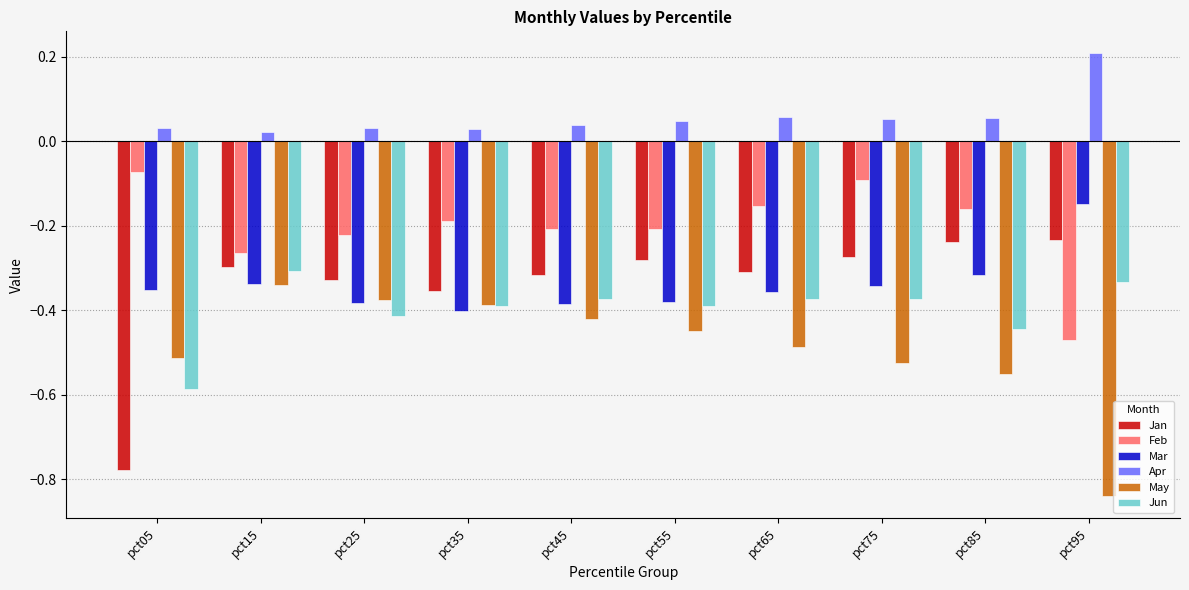

Count the number of data series in this chart.

6